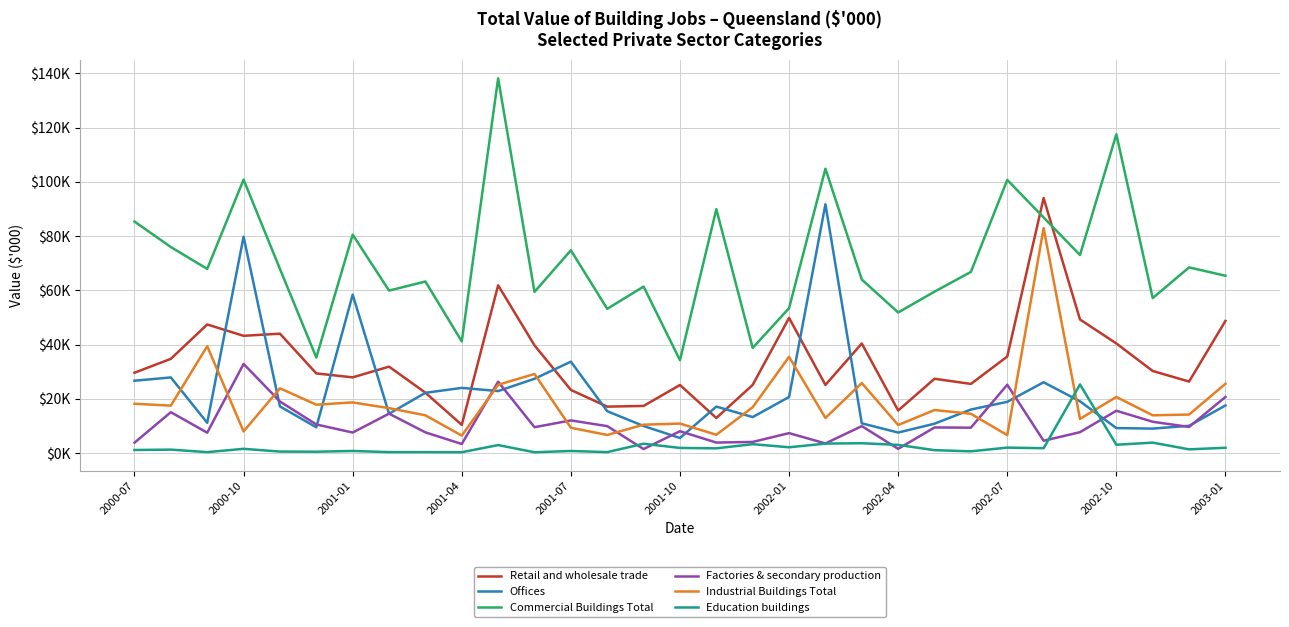

Does the chart display data point markers on the line(s)?

No